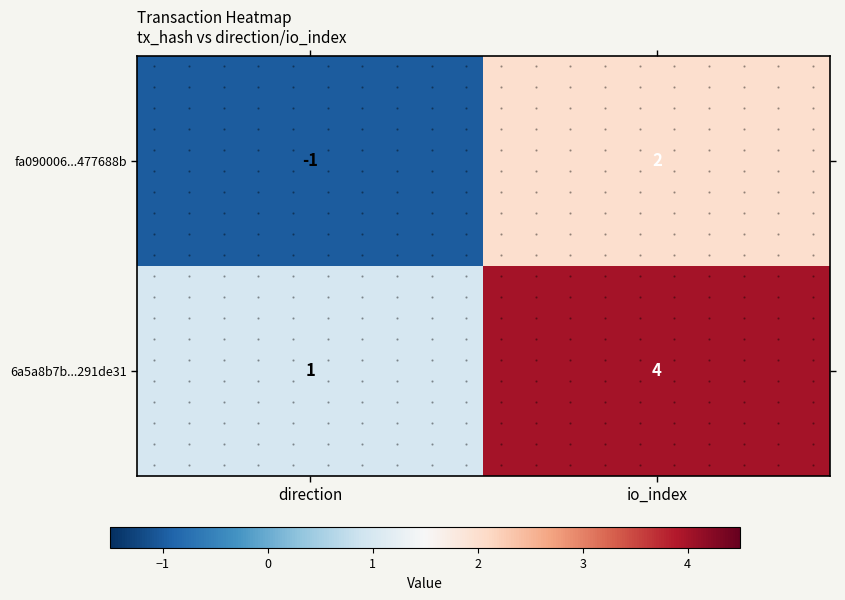

At io_index, list the series in order from smallest to largest.

fa090006...477688b, 6a5a8b7b...291de31